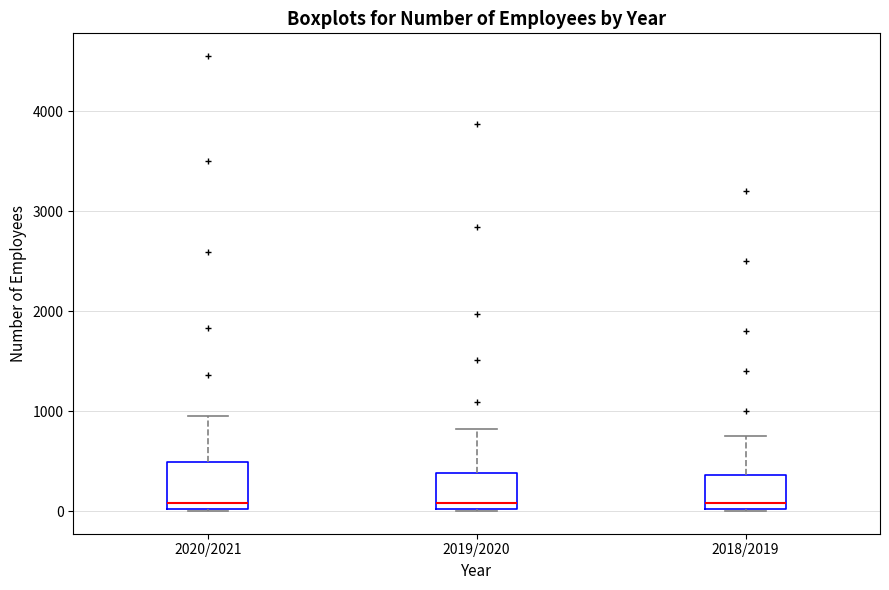

Comparing the boxes themselves (not the whiskers), which one is the tallest?

2020/2021